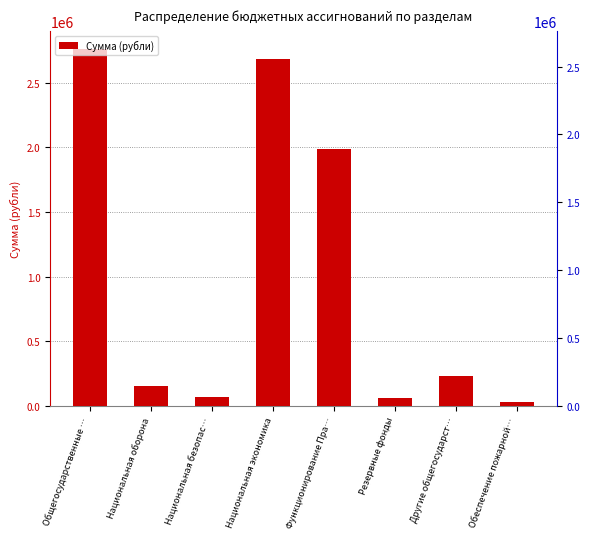

What is the value of the 1st bar from the left?

2763500